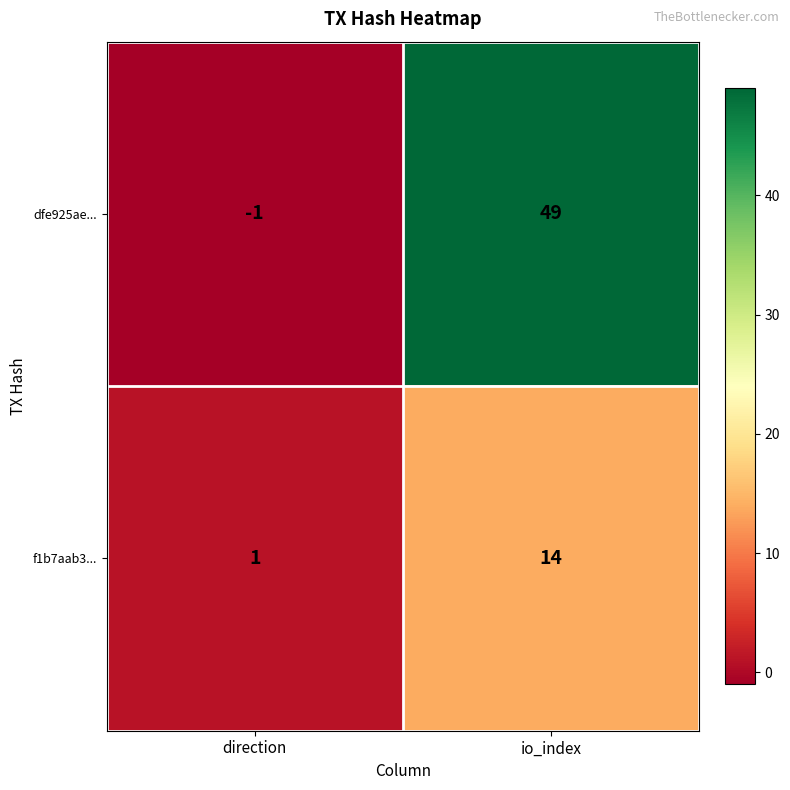

Reading right to left, what are all the values shown in this chart?

dfe925ae...: 49	-1
f1b7aab3...: 14	1